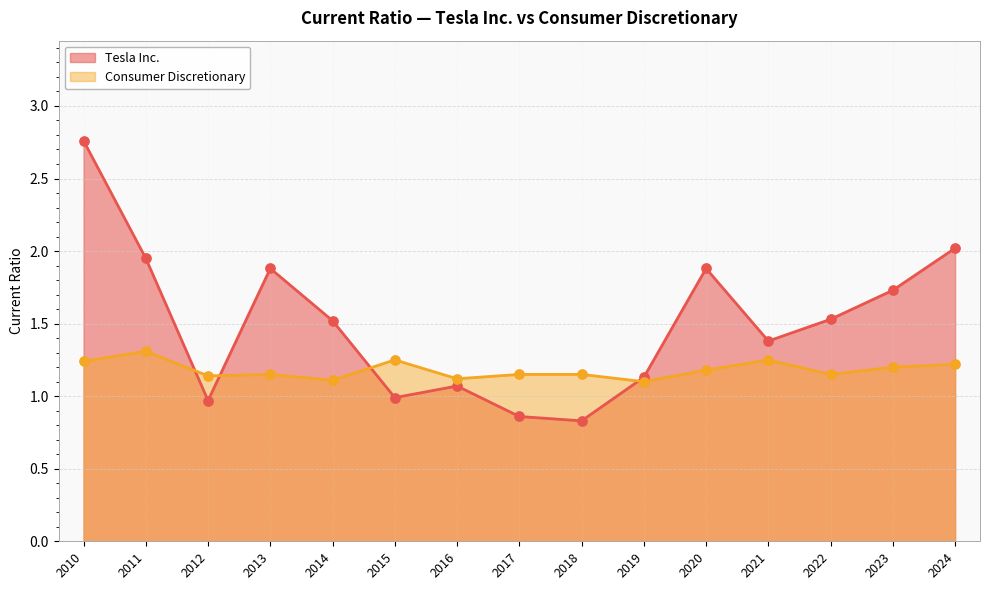

Which series contains the lowest Y value?

Tesla Inc.